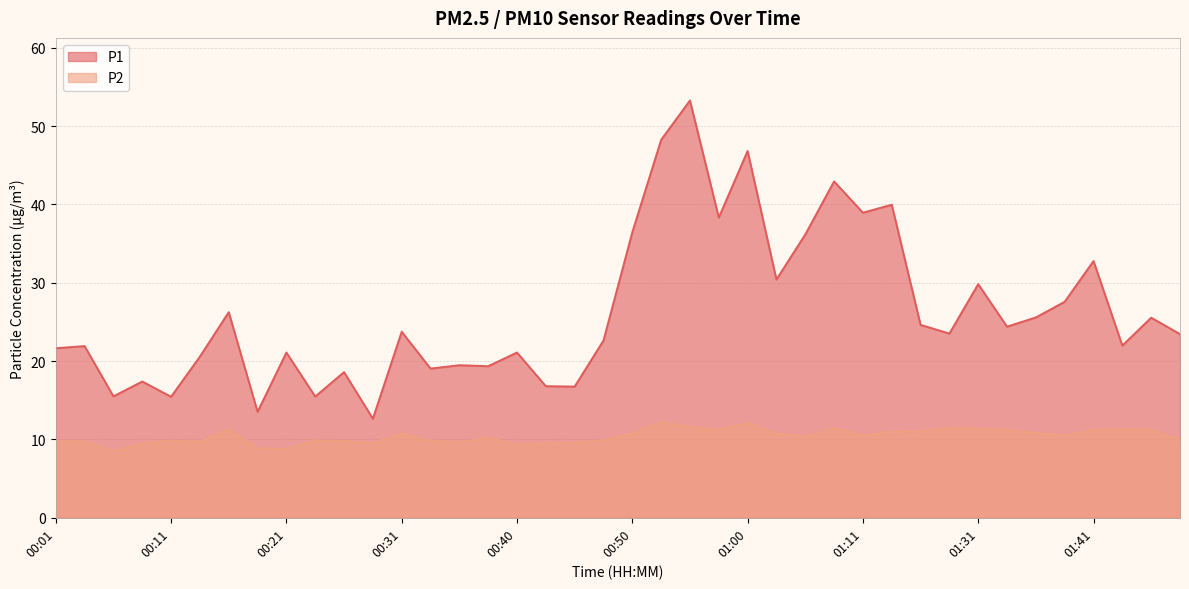

Reading right to left, list all the values displayed in this chart.

P1: 23.4	25.6	22.0	32.8	27.6	25.6	24.4	29.8	23.5	24.6	40.0	39.0	43.0	36.2	30.4	46.8	38.3	53.3	48.2	36.5	22.6	16.8	16.8	21.1	19.4	19.5	19.1	23.8	12.7	18.6	15.5	21.1	13.5	26.2	20.6	15.4	17.4	15.5	21.9	21.6
P2: 9.9	11.3	11.3	11.3	10.5	10.8	11.2	11.4	11.4	11.1	11.0	10.5	11.5	10.4	10.8	12.1	11.2	11.6	12.2	10.8	9.9	9.6	9.5	9.3	10.2	9.6	9.9	10.7	9.6	9.8	9.9	8.8	8.8	11.3	9.7	9.8	9.5	8.6	9.8	9.7